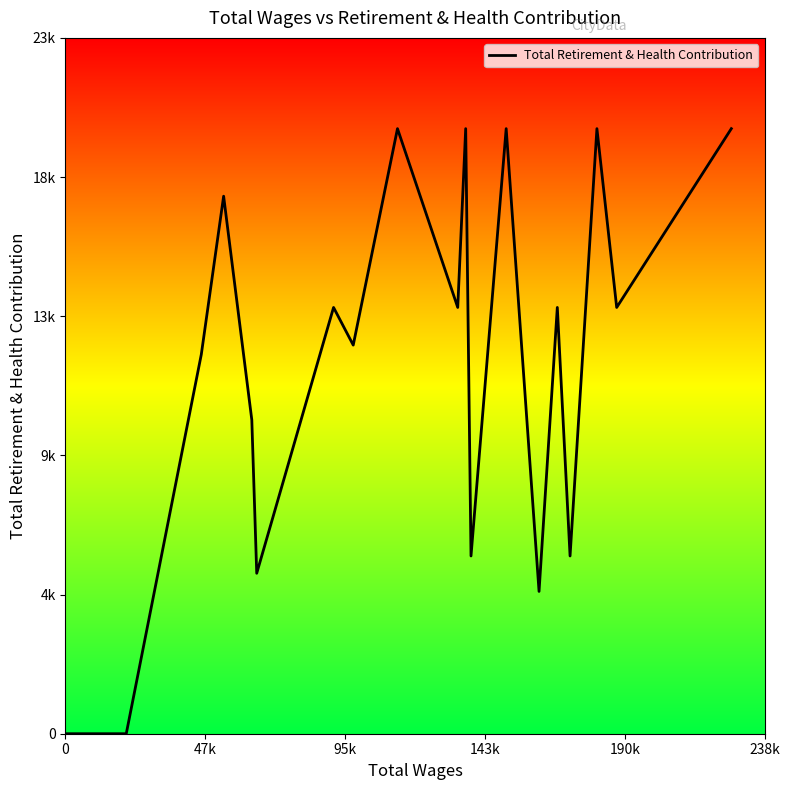

Reading left to right, list all the values displayed in this chart.

0	0	0	12643	17921	10463	5349	14212	12957	20173	14212	20173	5926	20173	4744	14212	5926	20173	14212	20173